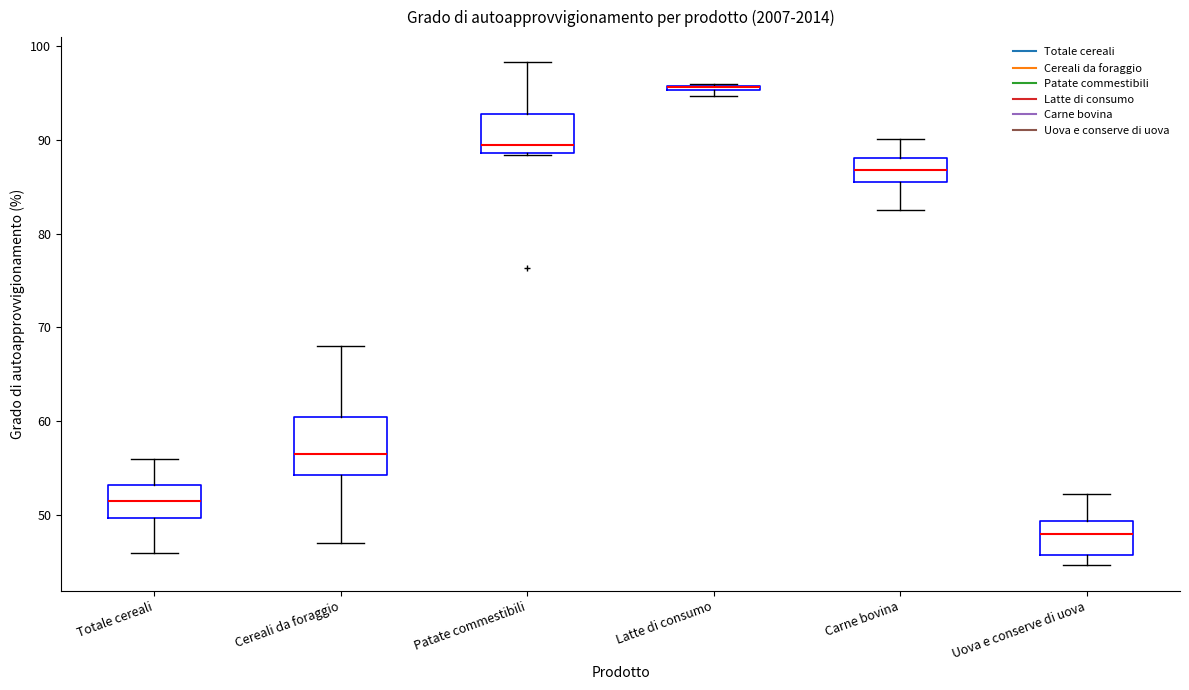

Where does the upper whisker of the box for Carne bovina end on the y-axis? The values are not printed on the chart, so give them approximately, as read against the axis.

90